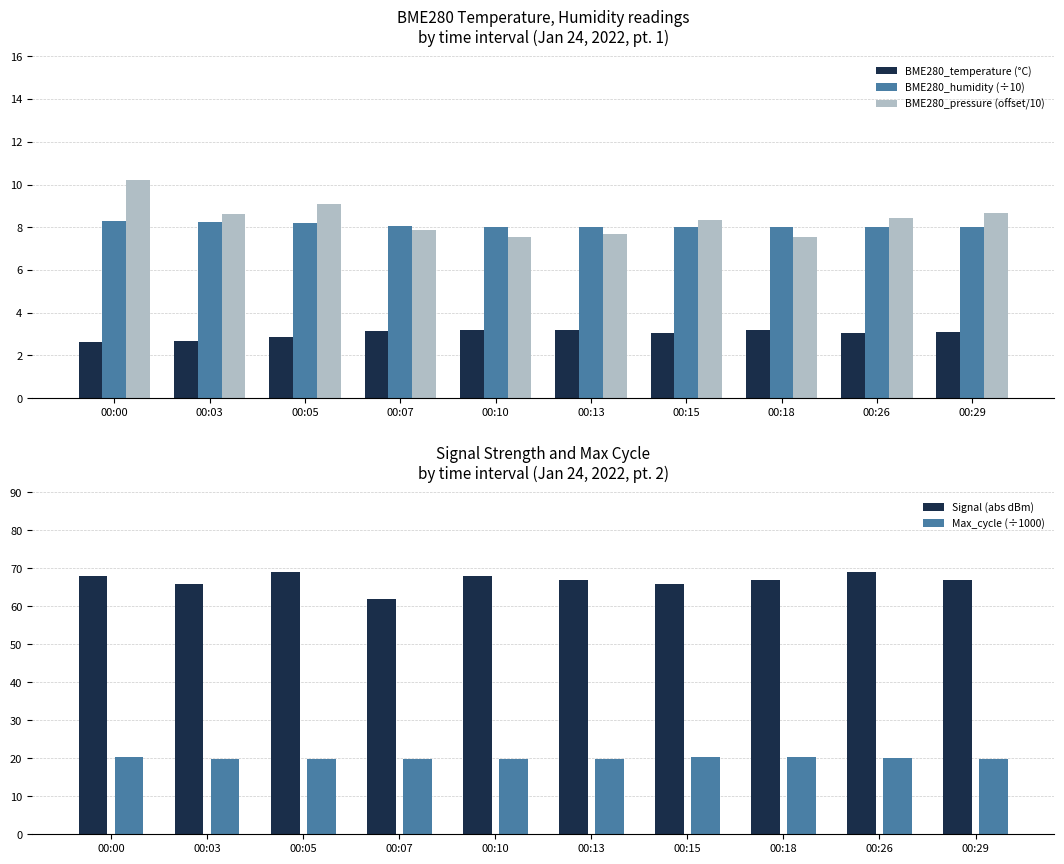

Which has a higher value, 00:05 or 00:13?

00:13